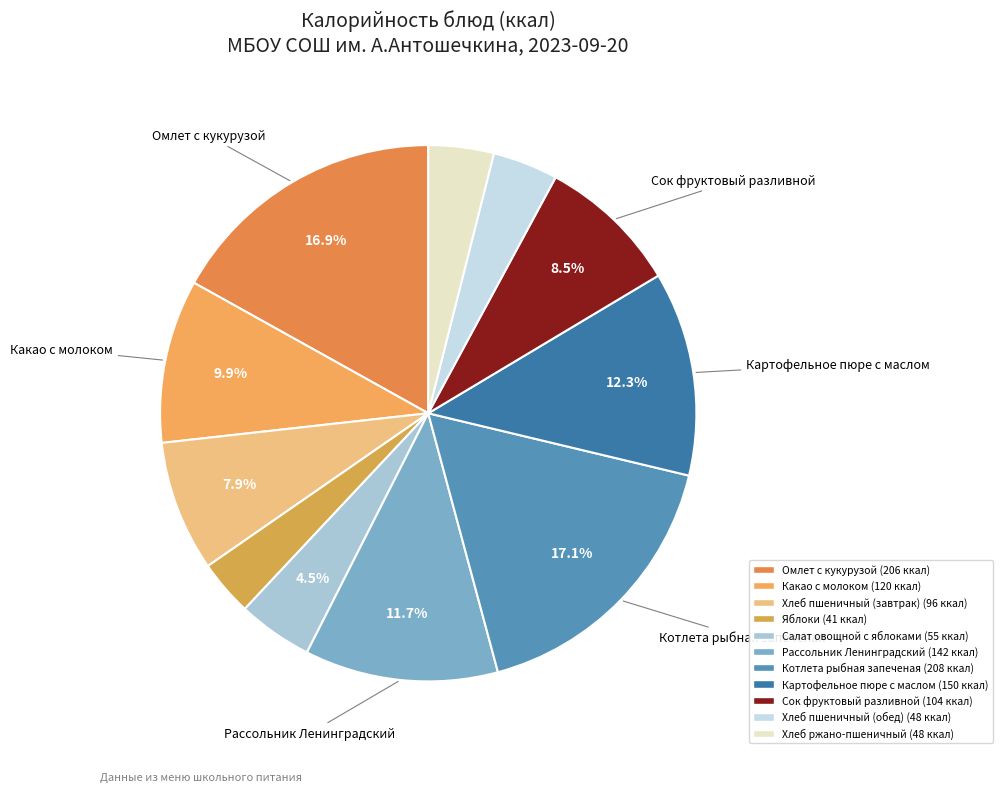

How many slices are in this pie chart?

11